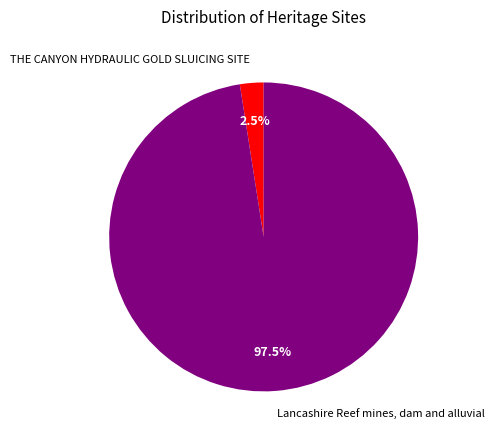

Between Lancashire Reef mines, dam and alluvial and THE CANYON HYDRAULIC GOLD SLUICING SITE, which is larger?

Lancashire Reef mines, dam and alluvial